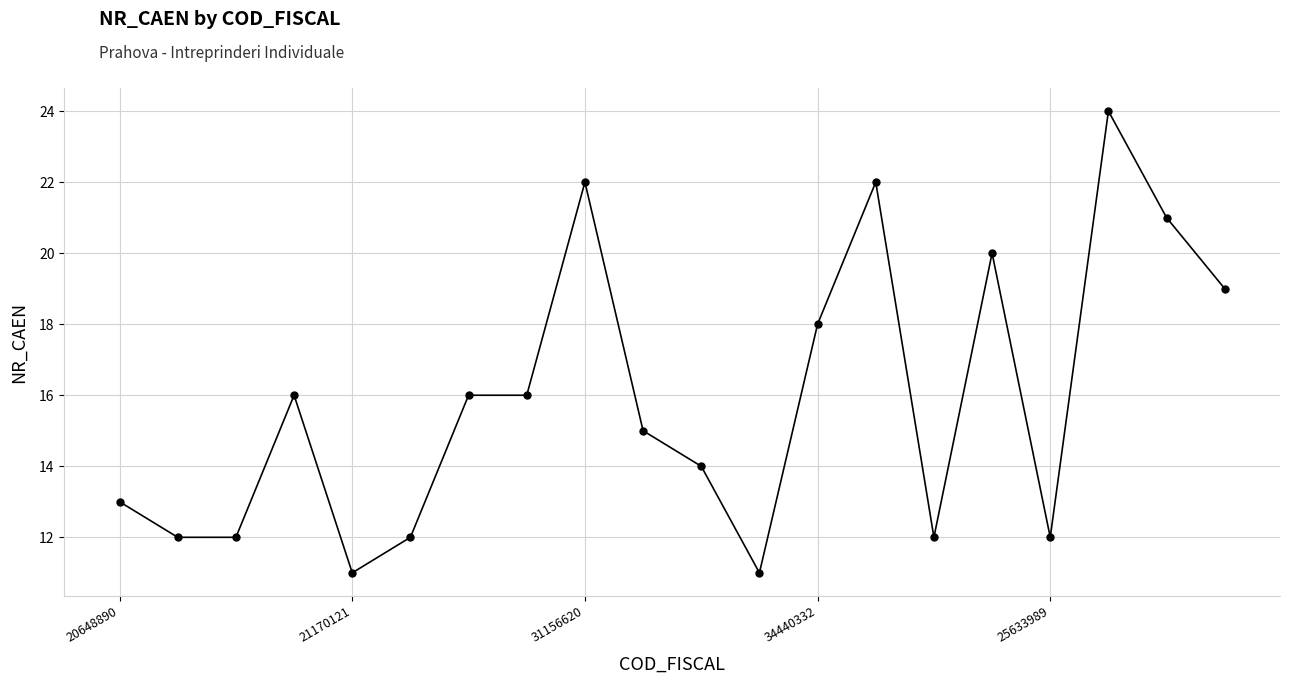

What is the sum of all values?

318